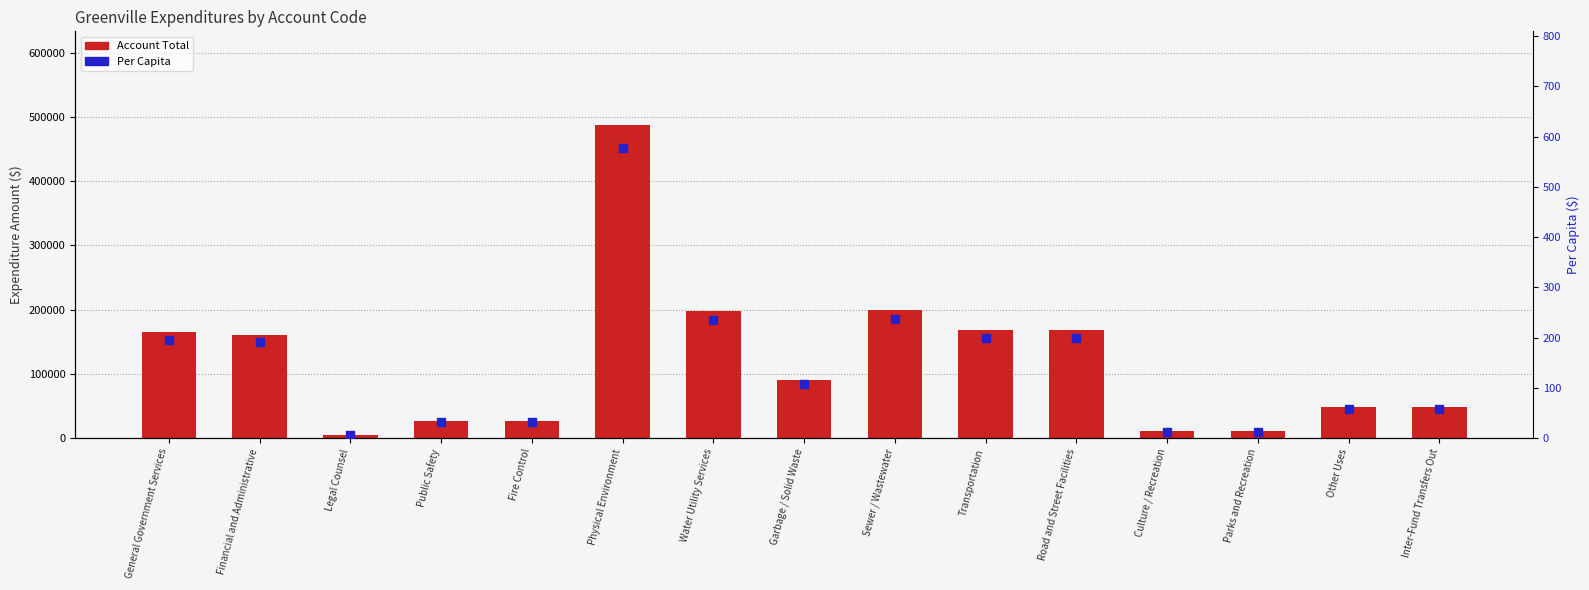

Which series contains the lowest Y value?

Per Capita